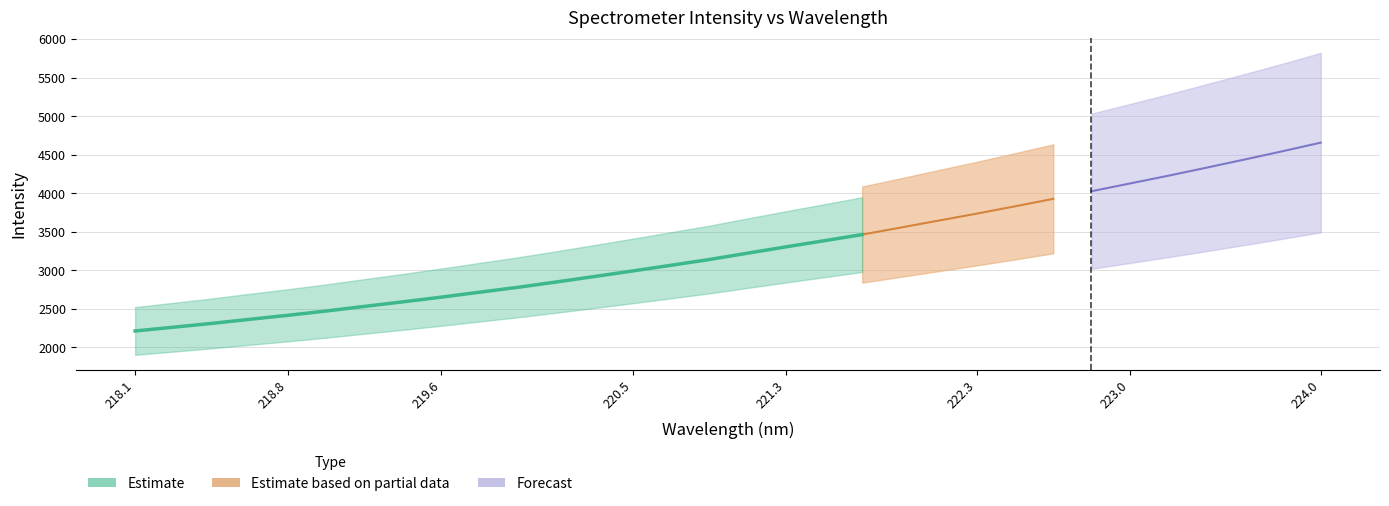

At which label does the data first exceed 3224?

221.1174